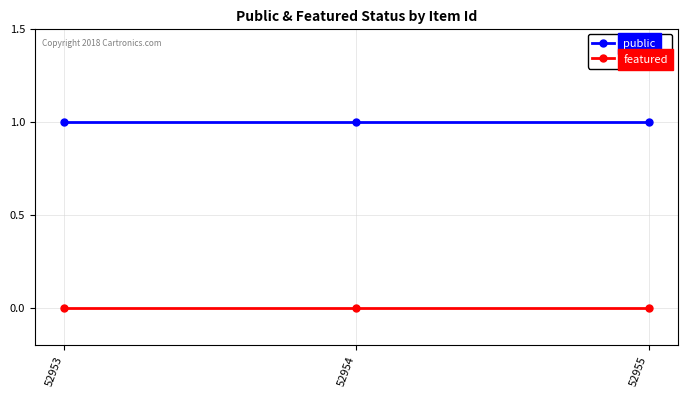

Rank the series by their average value, from lowest to highest.

featured, public